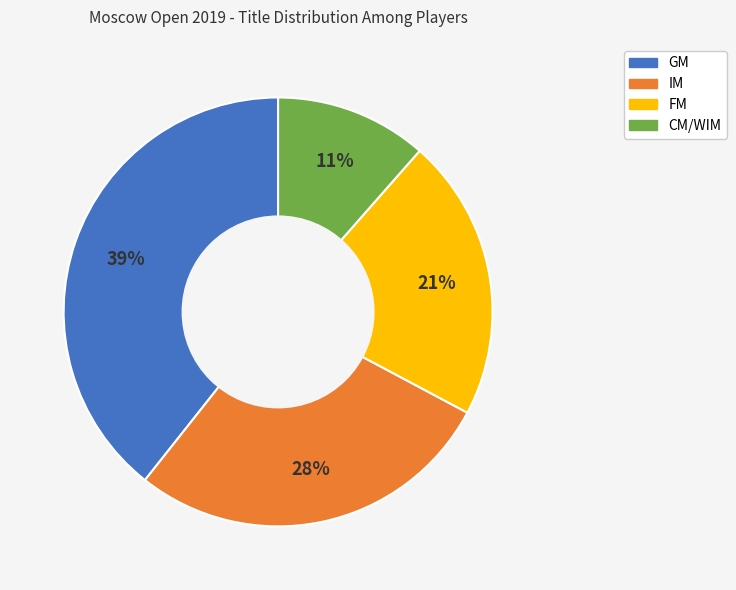

To the nearest percent, what is the difference between the GM and CM/WIM slice percentages?

28%